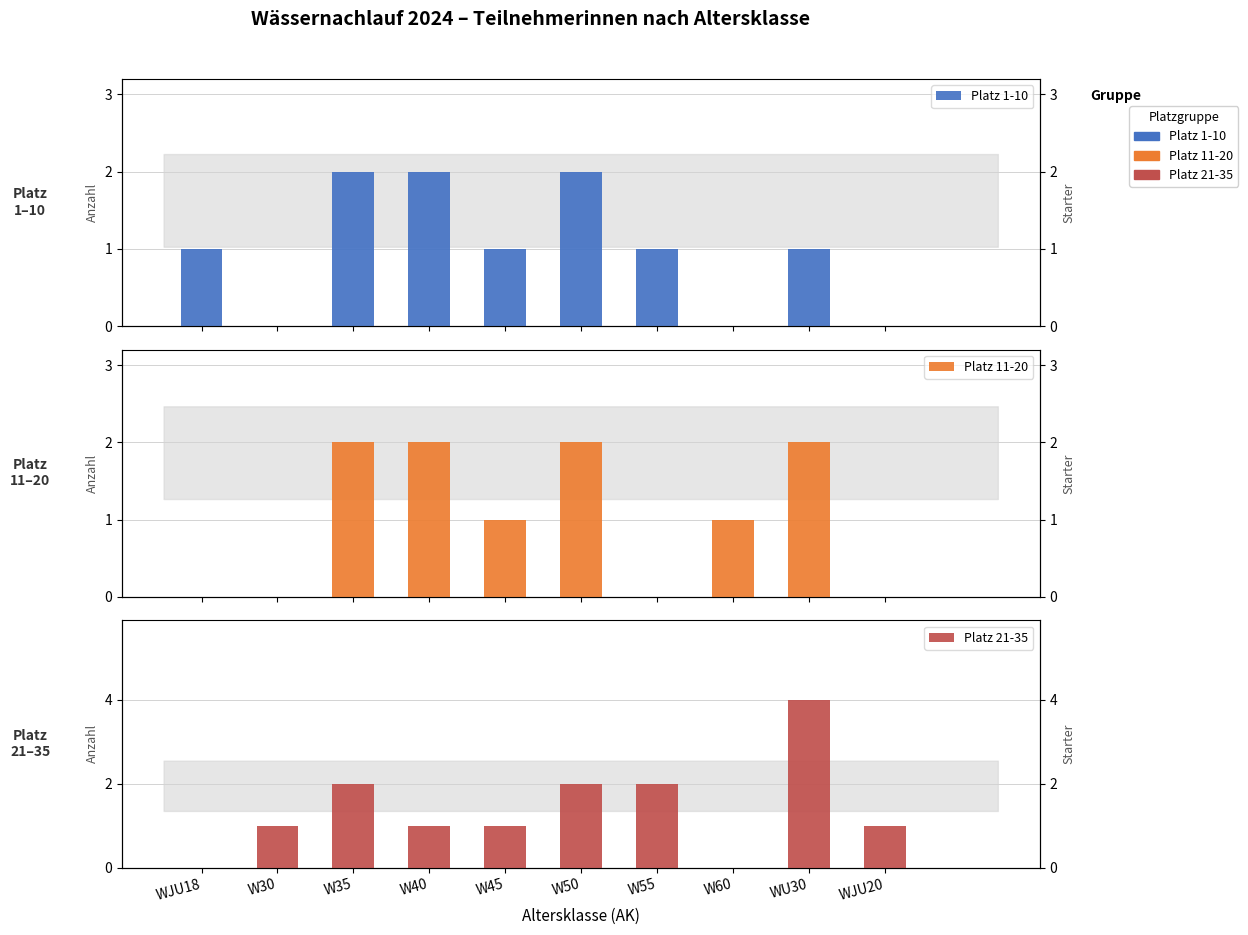

Which series has the largest total across all categories?

Platz 21-35